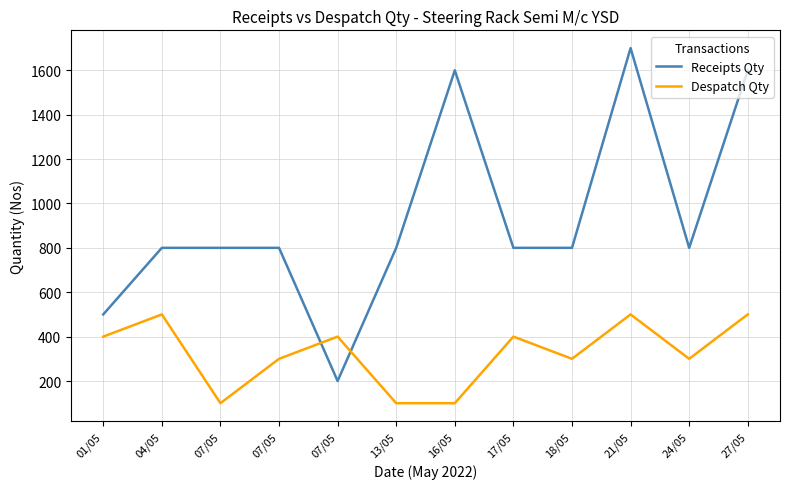

List the series in order of their peak value, lowest first.

Despatch Qty, Receipts Qty